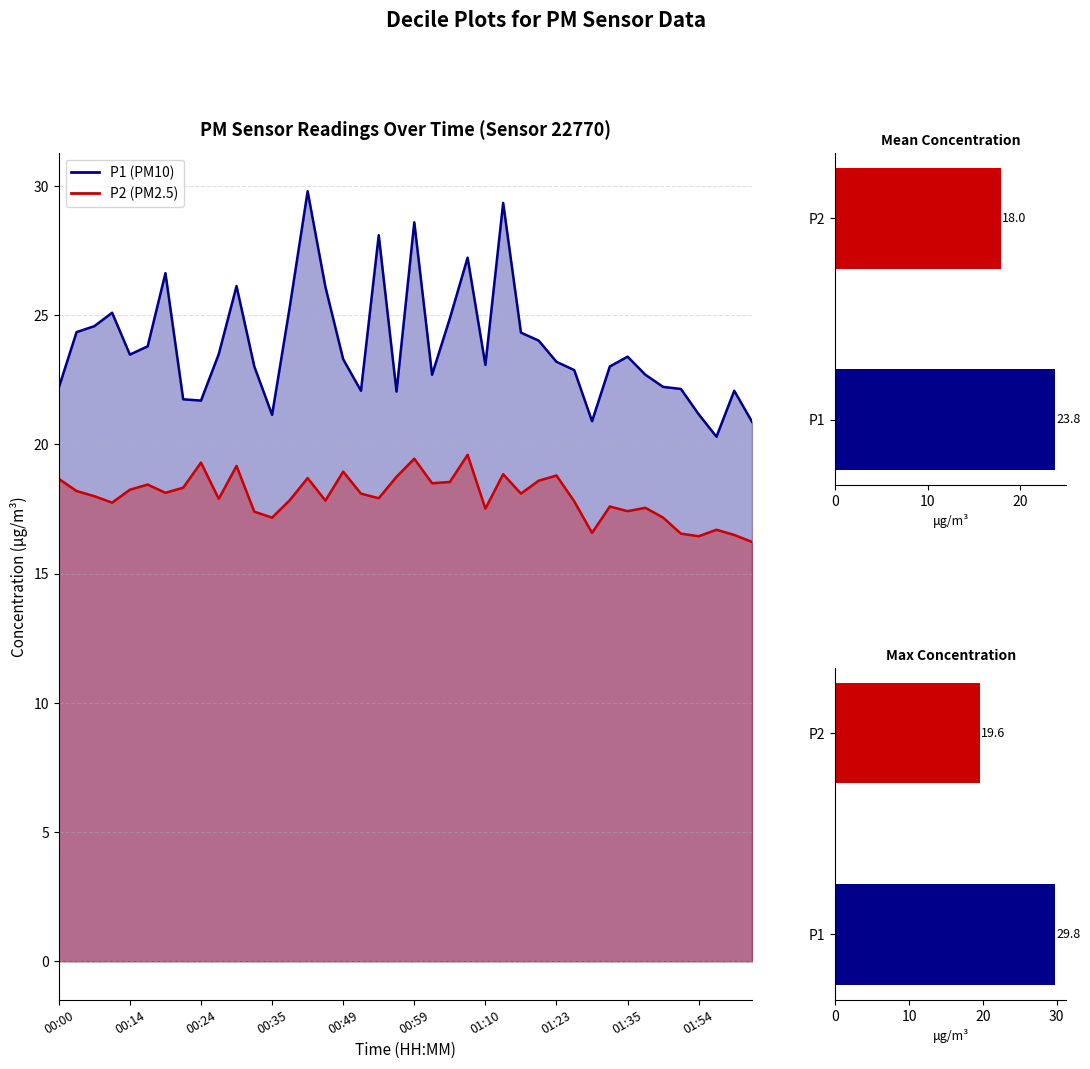

Which series changed the most between 00:59 and 12?

P1